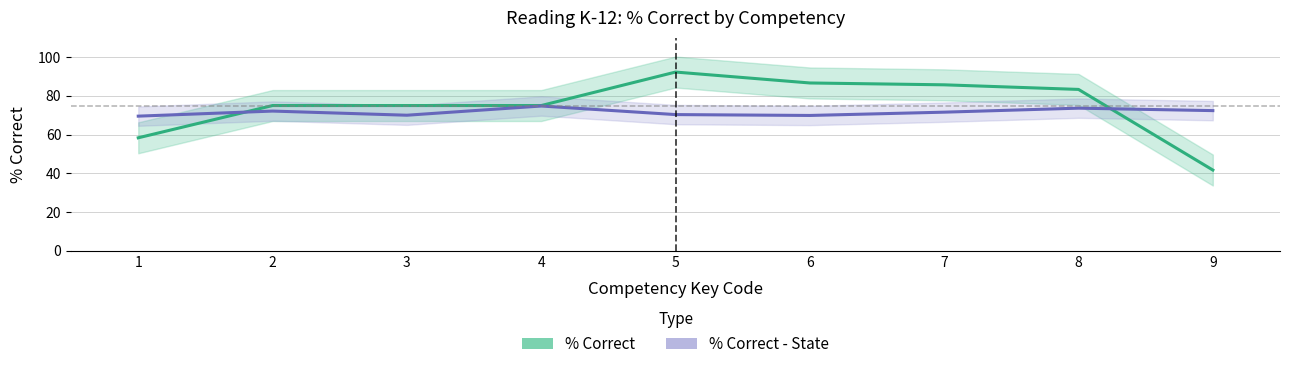

Is the value of % Correct - State at 6 greater than the value of % Correct at 6?

No